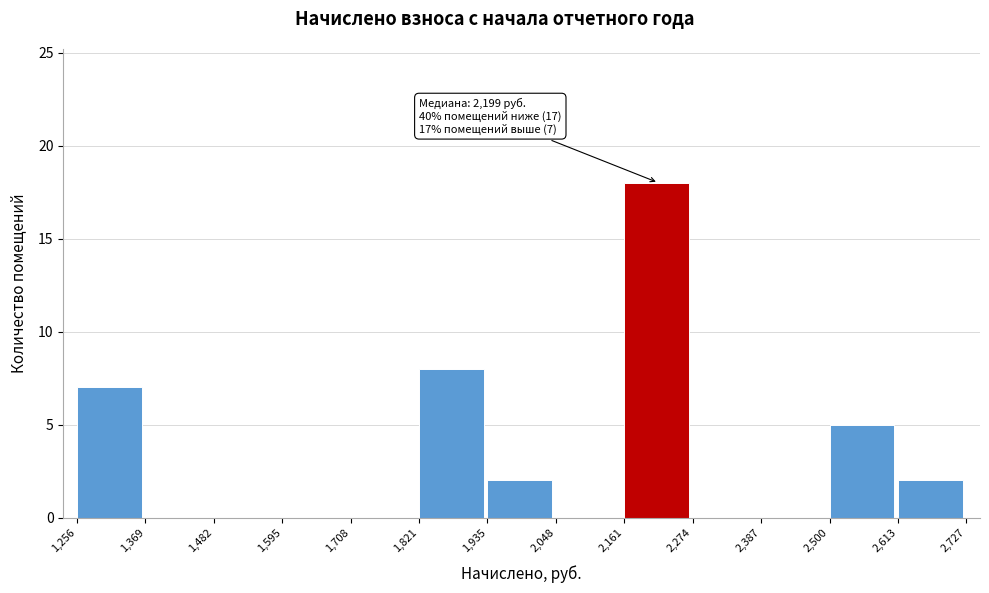

Over which range of the x-axis is the bar tallest?

2,161 to 2,274